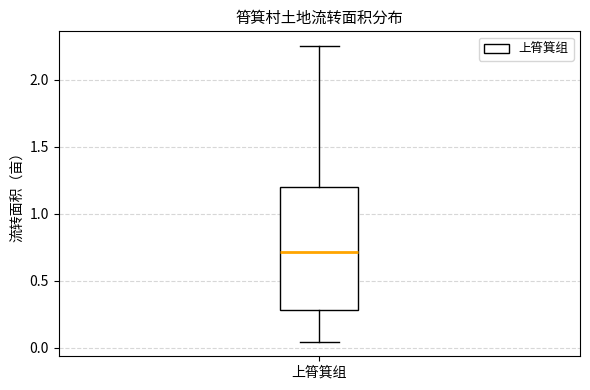

Where does the upper whisker of the box for 上筲箕组 end on the y-axis? The values are not printed on the chart, so give them approximately, as read against the axis.

2.25